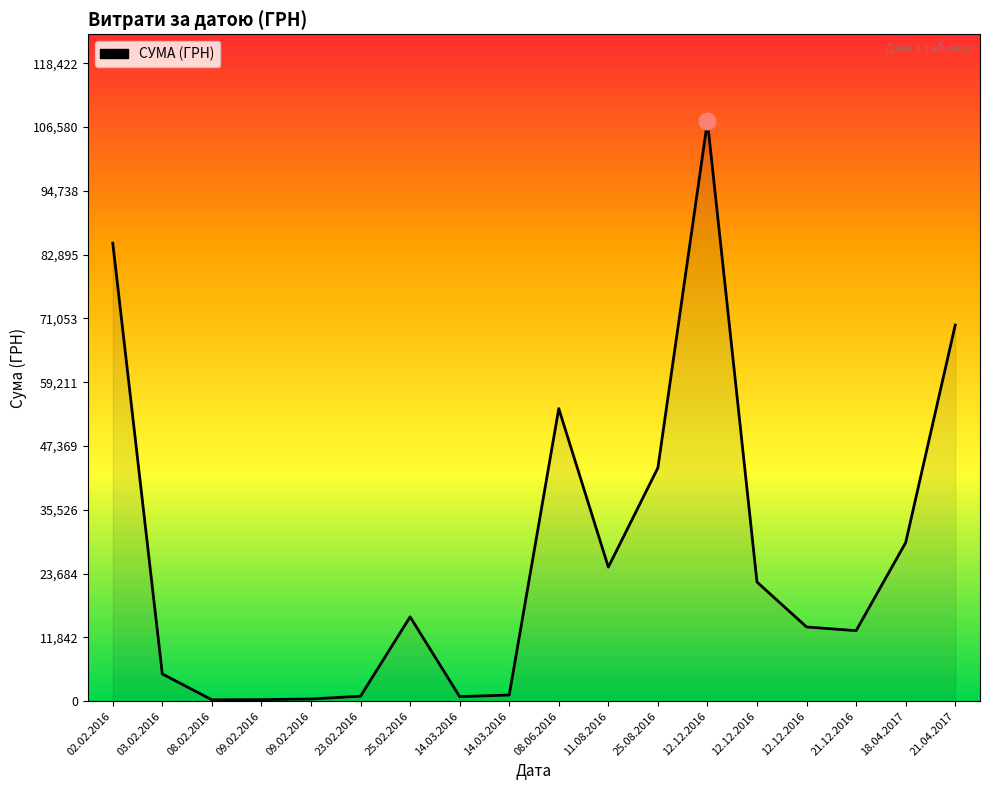

At which category does the data reach its first local valley?

08.02.2016